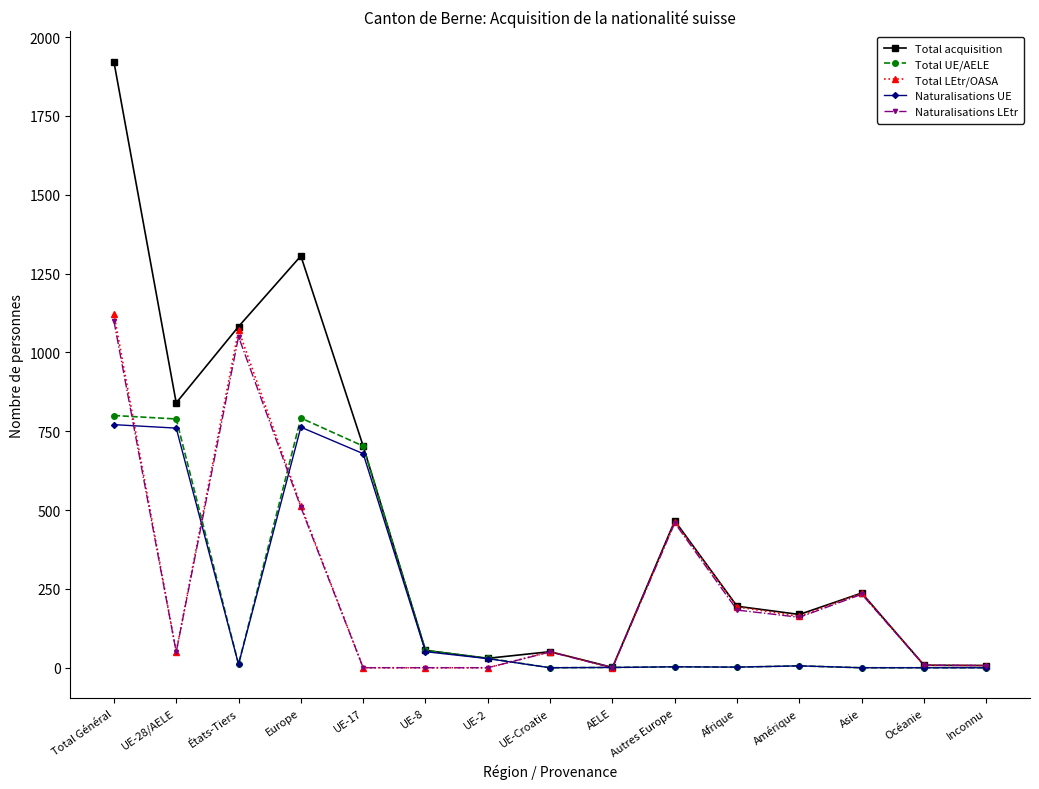

Between Total Général and Autres Europe, which series saw the biggest shift?

Total acquisition